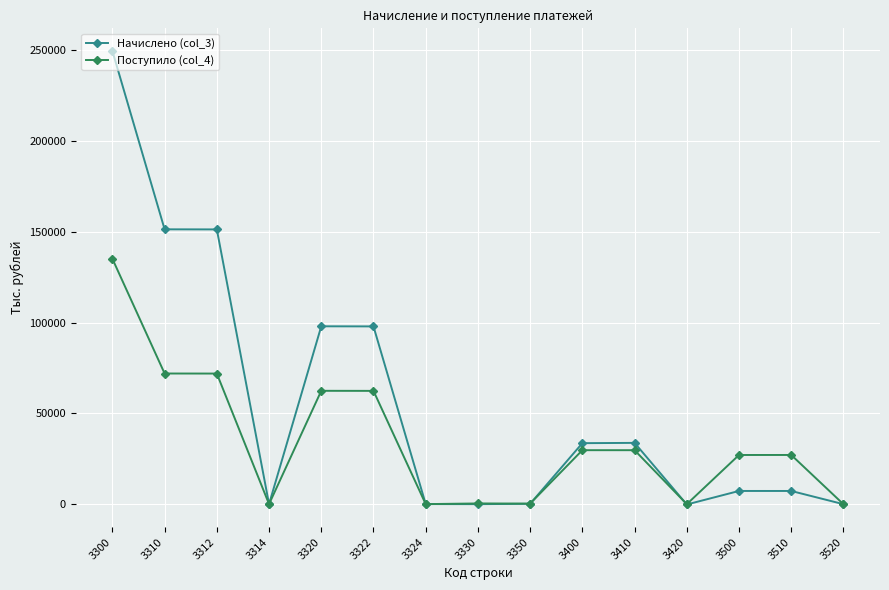

What are all the series names shown in the legend?

Начислено (col_3), Поступило (col_4)